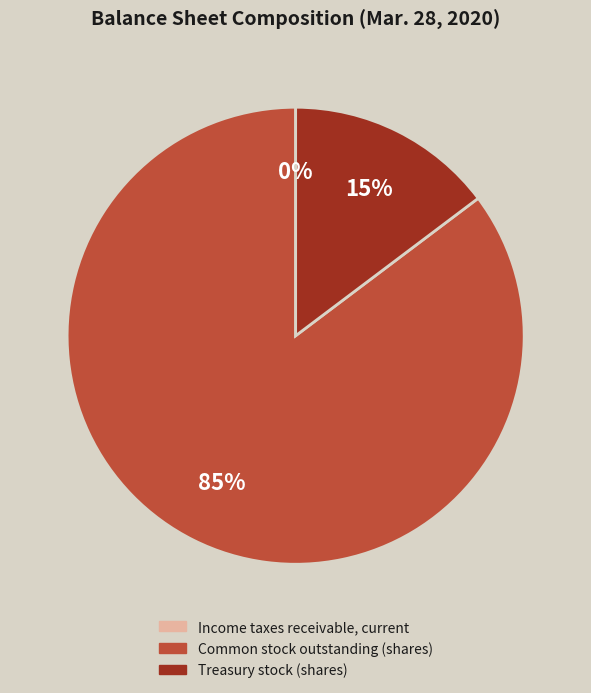

Between Treasury stock (shares) and Common stock outstanding (shares), which is larger?

Common stock outstanding (shares)